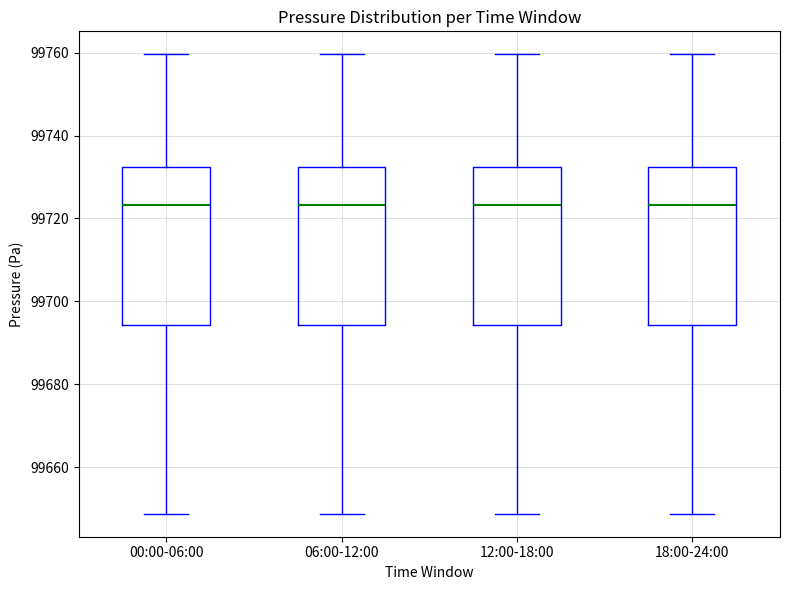

Where is the lower edge of the box for 06:00-12:00 on the y-axis? The values are not printed on the chart, so give them approximately, as read against the axis.

99694